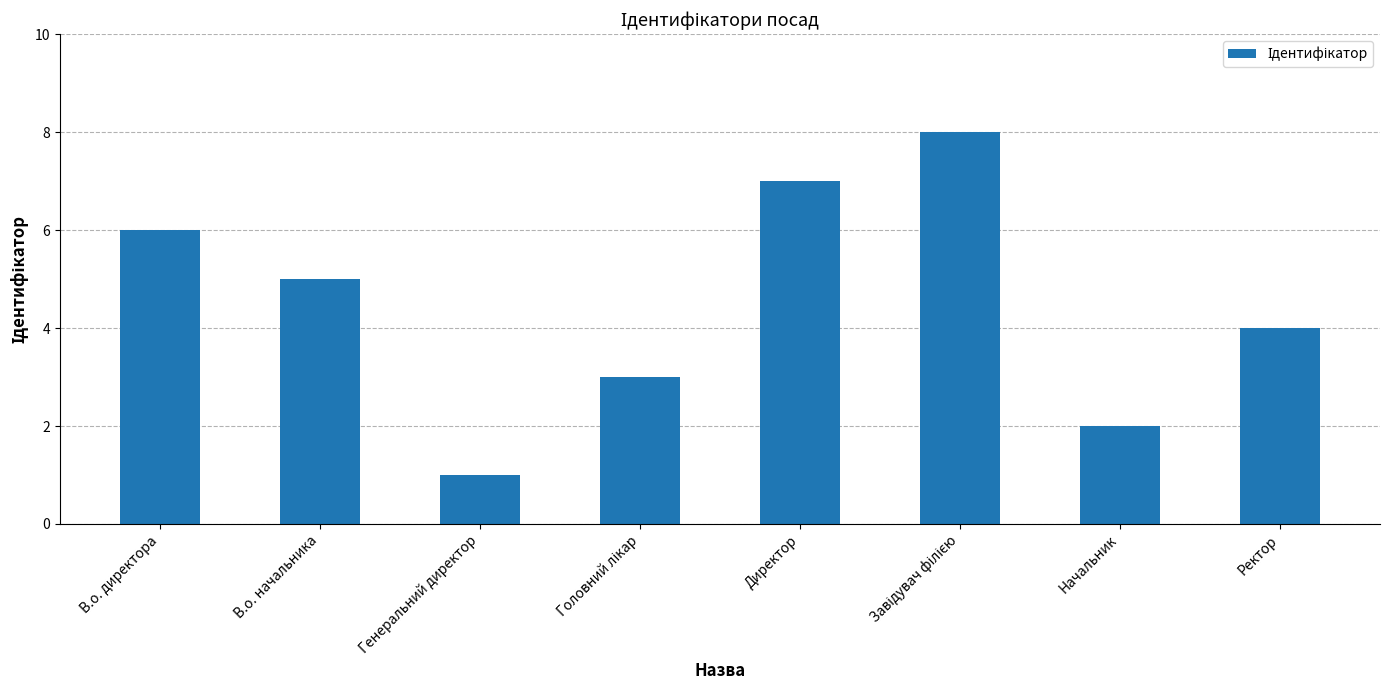

Reading right to left, list all the values displayed in this chart.

4	2	8	7	3	1	5	6